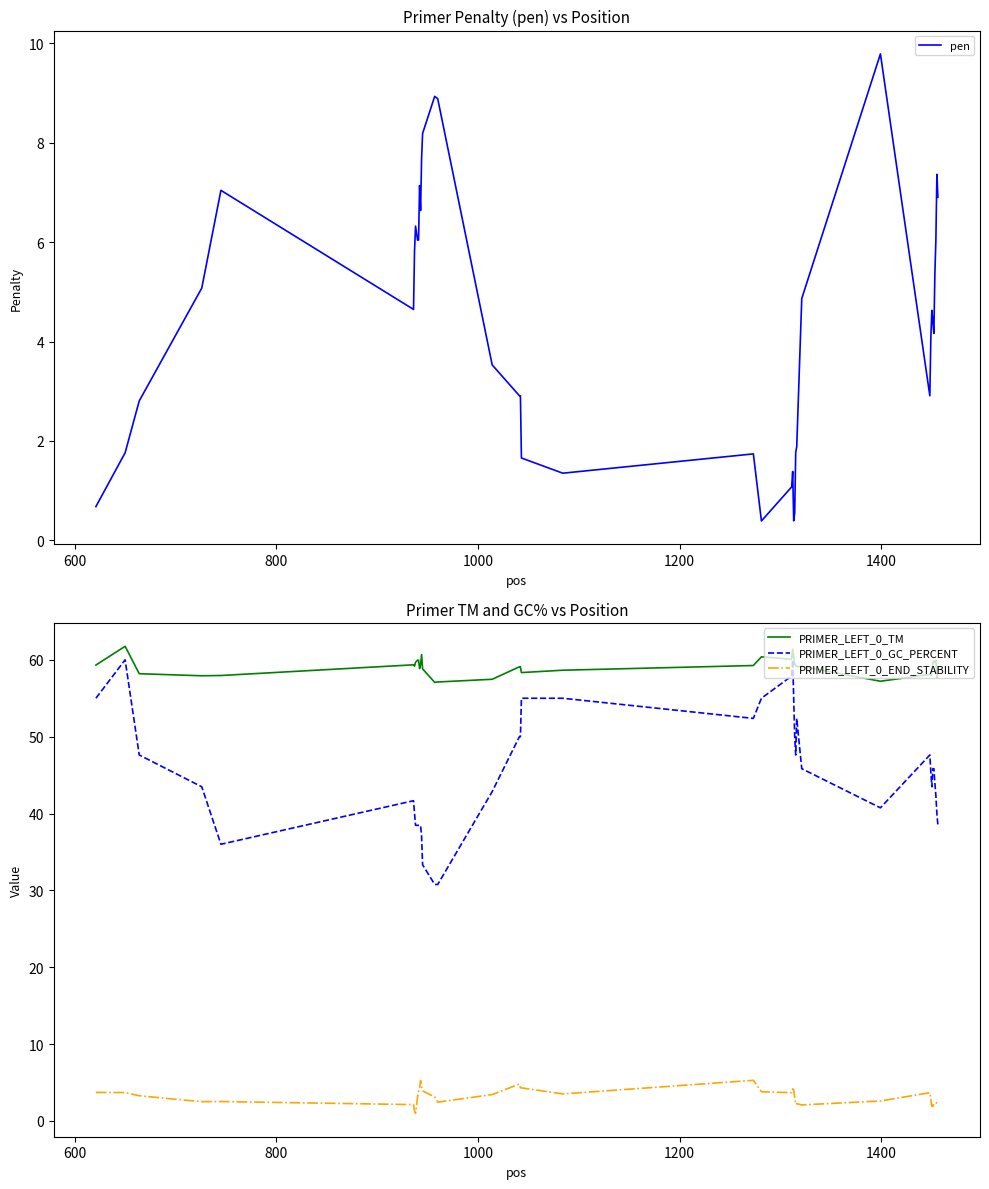

What is the lowest value of the pen series?

0.4